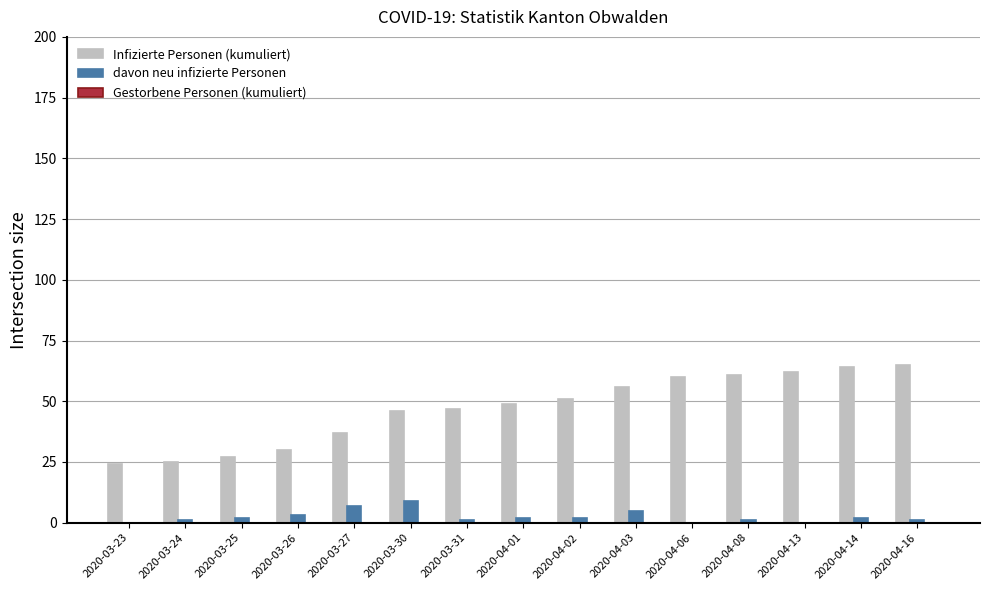

Between 2020-03-23 and 2020-04-06, which series saw the biggest shift?

Infizierte Personen (kumuliert)